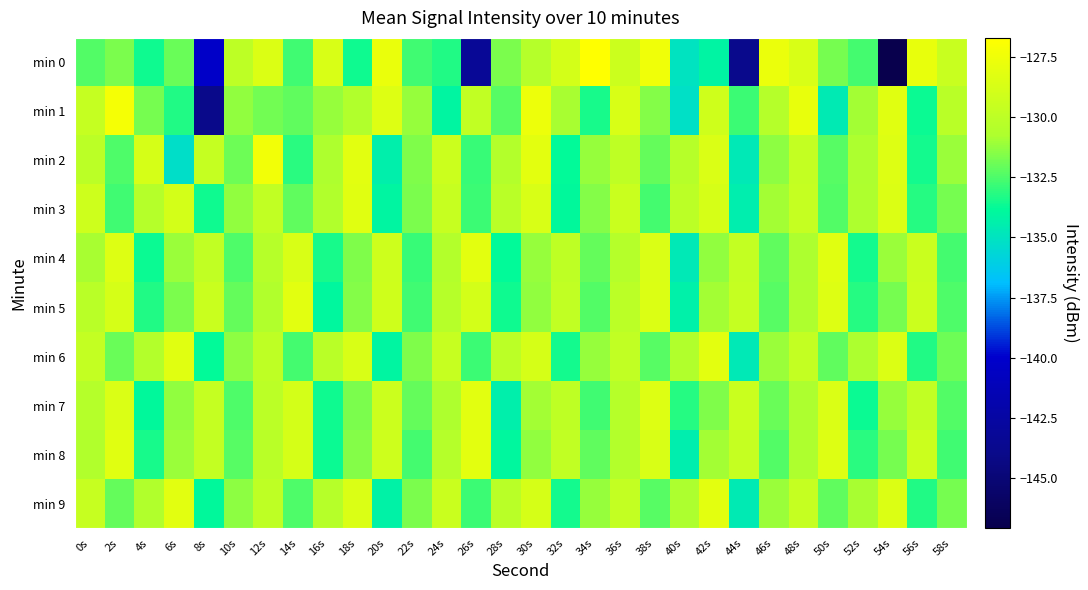

At how many categories does at least one series exceed -129?

20